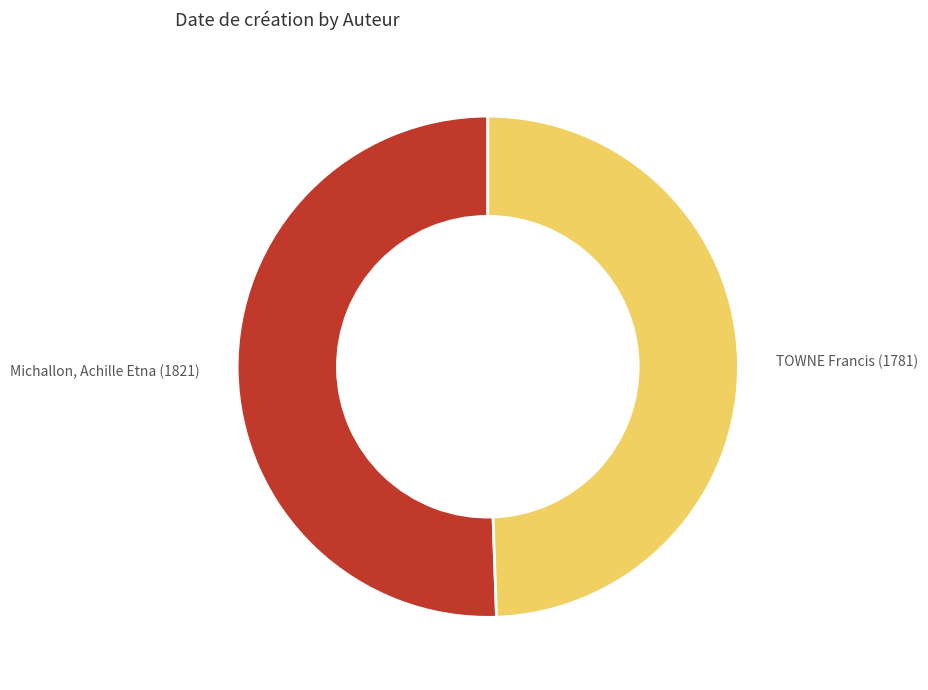

What is the ratio of the value at TOWNE Francis (1781) to the value at Michallon, Achille Etna (1821)?

1.0